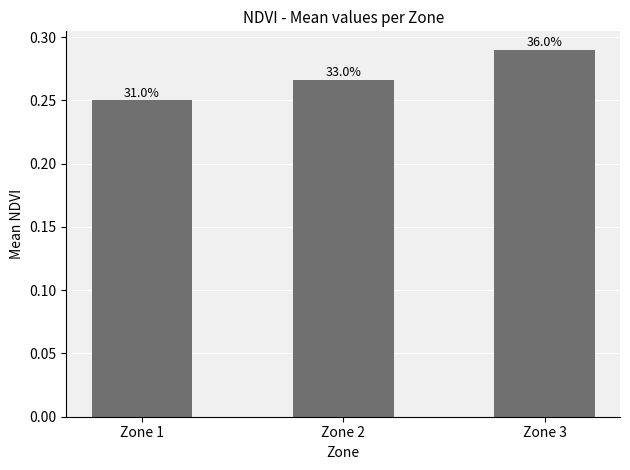

How many values are between 0 and 1?

3